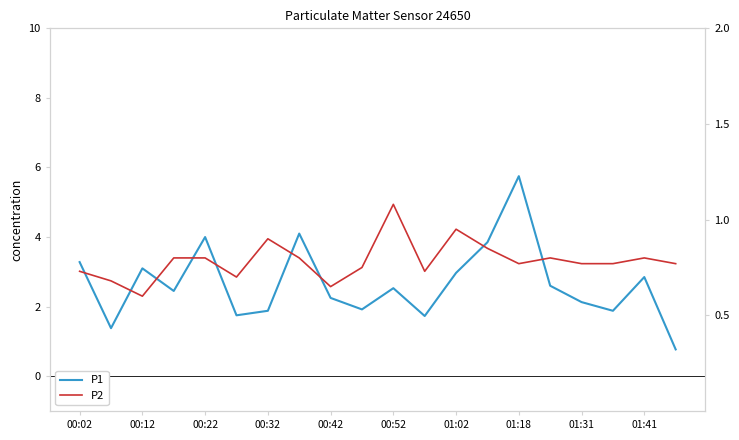

What is the value of the P2 point at the 10th from the left?

0.8